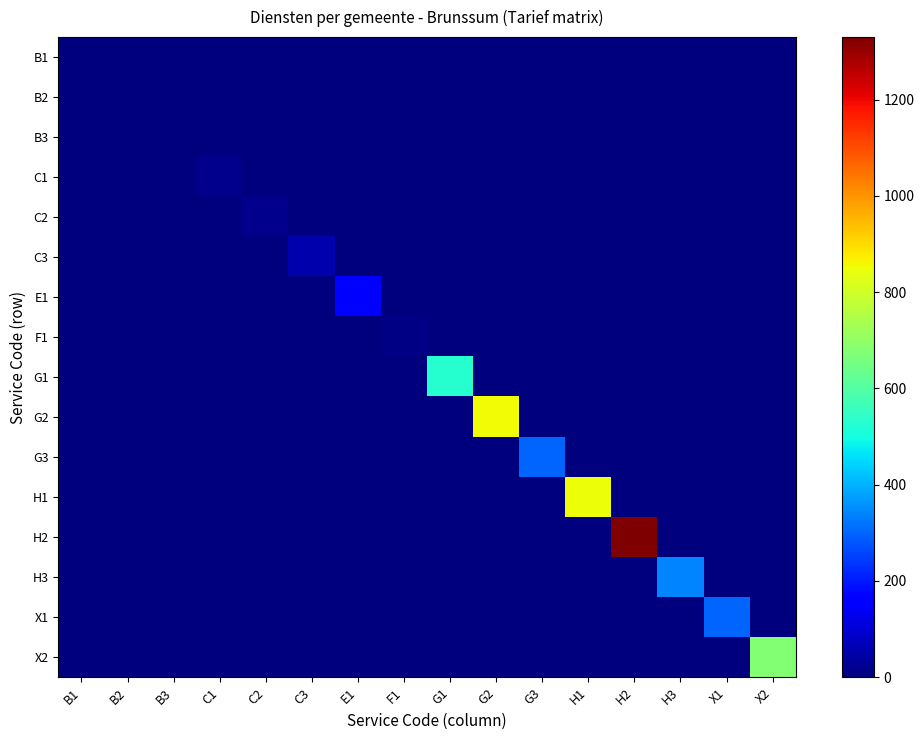

Reading left to right, transcribe all the data shown in this chart.

B1: B1=0	B2=0	B3=0	C1=0	C2=0	C3=0	E1=0	F1=0	G1=0	G2=0	G3=0	H1=0	H2=0	H3=0	X1=0	X2=0
B2: B1=0	B2=0	B3=0	C1=0	C2=0	C3=0	E1=0	F1=0	G1=0	G2=0	G3=0	H1=0	H2=0	H3=0	X1=0	X2=0
B3: B1=0	B2=0	B3=0	C1=0	C2=0	C3=0	E1=0	F1=0	G1=0	G2=0	G3=0	H1=0	H2=0	H3=0	X1=0	X2=0
C1: B1=0	B2=0	B3=0	C1=17	C2=0	C3=0	E1=0	F1=0	G1=0	G2=0	G3=0	H1=0	H2=0	H3=0	X1=0	X2=0
C2: B1=0	B2=0	B3=0	C1=0	C2=17	C3=0	E1=0	F1=0	G1=0	G2=0	G3=0	H1=0	H2=0	H3=0	X1=0	X2=0
C3: B1=0	B2=0	B3=0	C1=0	C2=0	C3=52	E1=0	F1=0	G1=0	G2=0	G3=0	H1=0	H2=0	H3=0	X1=0	X2=0
E1: B1=0	B2=0	B3=0	C1=0	C2=0	C3=0	E1=170	F1=0	G1=0	G2=0	G3=0	H1=0	H2=0	H3=0	X1=0	X2=0
F1: B1=0	B2=0	B3=0	C1=0	C2=0	C3=0	E1=0	F1=6	G1=0	G2=0	G3=0	H1=0	H2=0	H3=0	X1=0	X2=0
G1: B1=0	B2=0	B3=0	C1=0	C2=0	C3=0	E1=0	F1=0	G1=525	G2=0	G3=0	H1=0	H2=0	H3=0	X1=0	X2=0
G2: B1=0	B2=0	B3=0	C1=0	C2=0	C3=0	E1=0	F1=0	G1=0	G2=855	G3=0	H1=0	H2=0	H3=0	X1=0	X2=0
G3: B1=0	B2=0	B3=0	C1=0	C2=0	C3=0	E1=0	F1=0	G1=0	G2=0	G3=300	H1=0	H2=0	H3=0	X1=0	X2=0
H1: B1=0	B2=0	B3=0	C1=0	C2=0	C3=0	E1=0	F1=0	G1=0	G2=0	G3=0	H1=850	H2=0	H3=0	X1=0	X2=0
H2: B1=0	B2=0	B3=0	C1=0	C2=0	C3=0	E1=0	F1=0	G1=0	G2=0	G3=0	H1=0	H2=1330	H3=0	X1=0	X2=0
H3: B1=0	B2=0	B3=0	C1=0	C2=0	C3=0	E1=0	F1=0	G1=0	G2=0	G3=0	H1=0	H2=0	H3=340	X1=0	X2=0
X1: B1=0	B2=0	B3=0	C1=0	C2=0	C3=0	E1=0	F1=0	G1=0	G2=0	G3=0	H1=0	H2=0	H3=0	X1=300	X2=0
X2: B1=0	B2=0	B3=0	C1=0	C2=0	C3=0	E1=0	F1=0	G1=0	G2=0	G3=0	H1=0	H2=0	H3=0	X1=0	X2=680